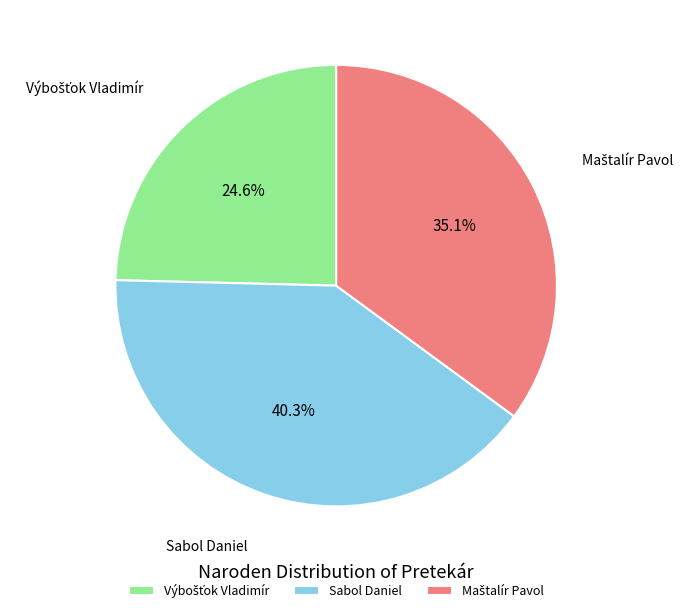

What percentage is NOT represented by Sabol Daniel?

59.7%